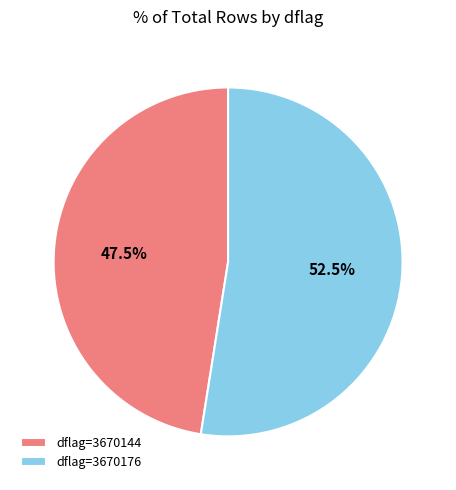

Is the sum of dflag=3670144 and dflag=3670176 greater than half?

Yes